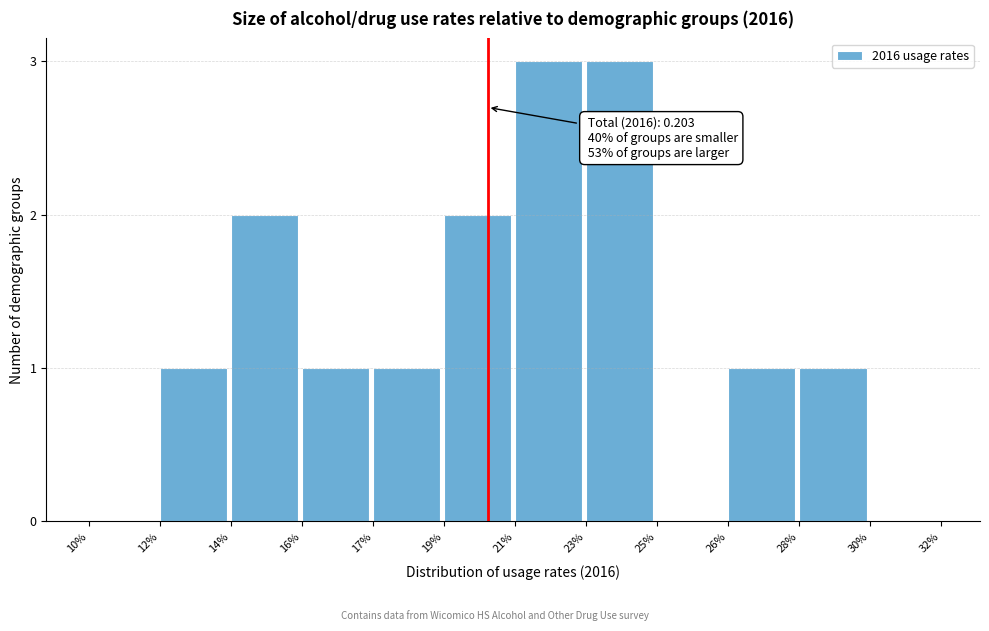

Reading right to left, what are all the values shown in this chart?

30%=0	28%=1	26%=1	25%=0	23%=3	21%=3	19%=2	17%=1	16%=1	14%=2	12%=1	10%=0